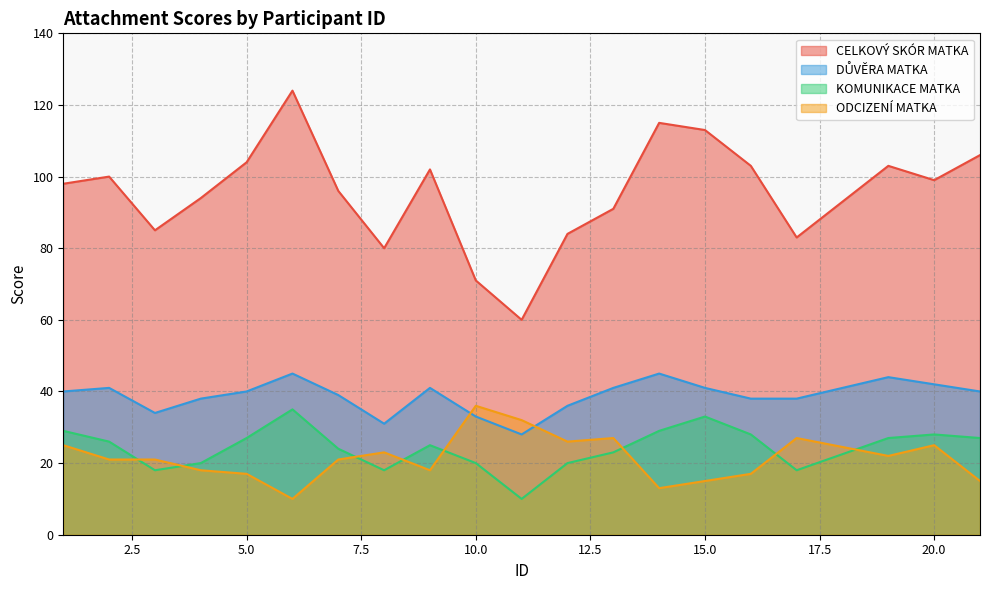

What is the difference between the KOMUNIKACE MATKA values at 21 and 11?

17